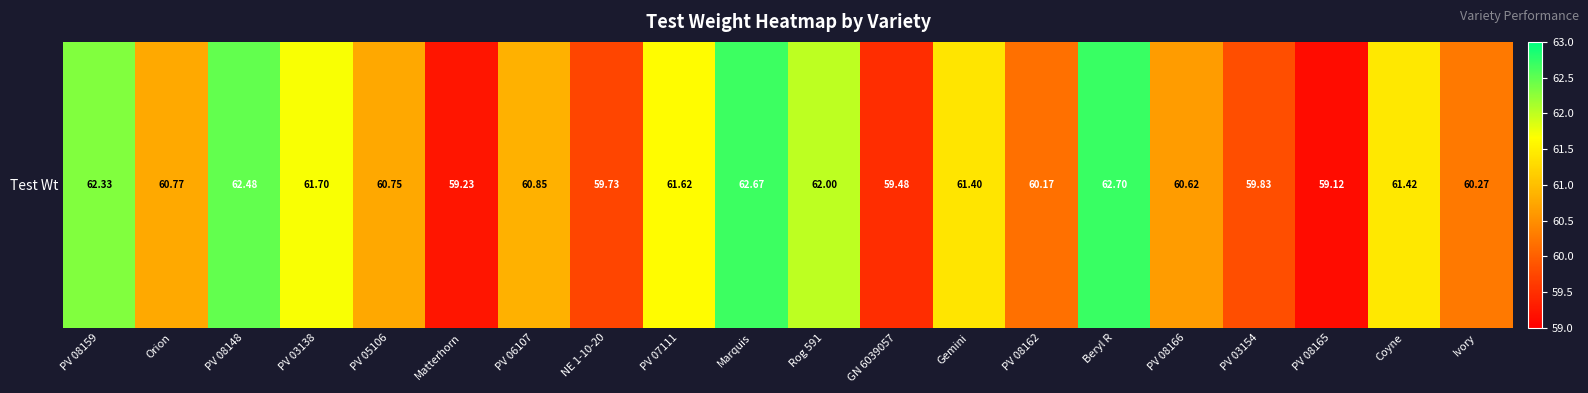

What is the average value?

61.0